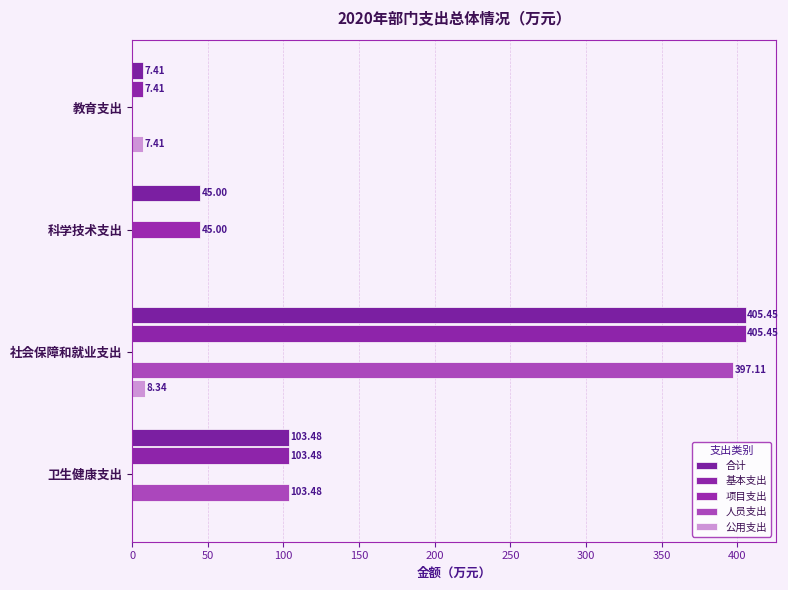

How many series are shown in this chart?

5